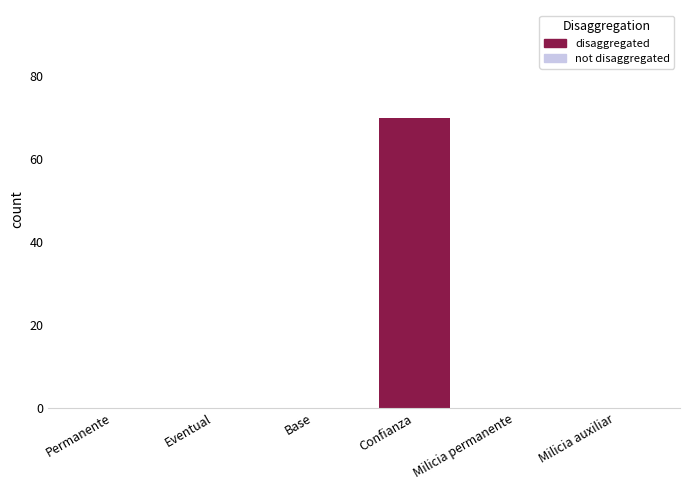

Reading left to right, what are all the values shown in this chart?

Permanente=0	Eventual=0	Base=0	Confianza=70	Milicia permanente=0	Milicia auxiliar=0